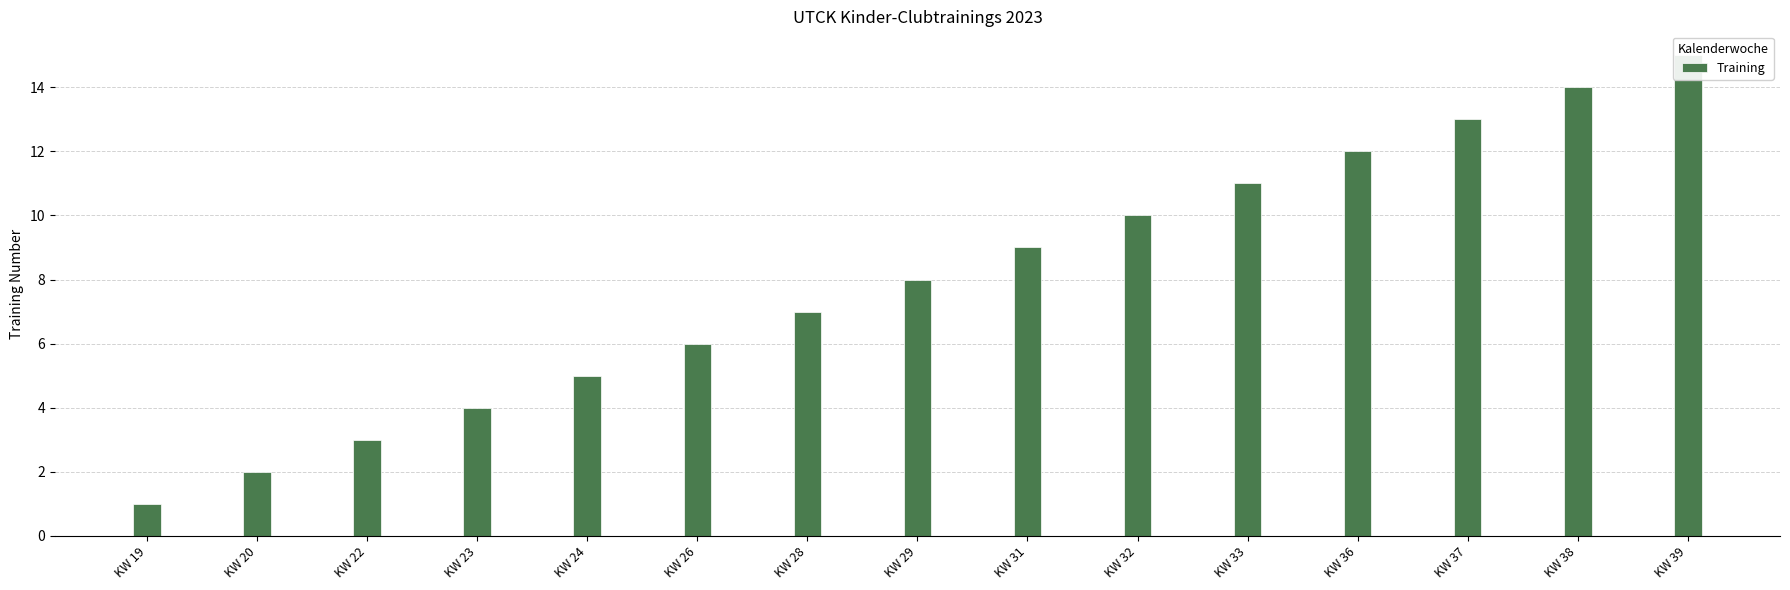

Reading left to right, what are all the values shown in this chart?

KW 19=1	KW 20=2	KW 22=3	KW 23=4	KW 24=5	KW 26=6	KW 28=7	KW 29=8	KW 31=9	KW 32=10	KW 33=11	KW 36=12	KW 37=13	KW 38=14	KW 39=15